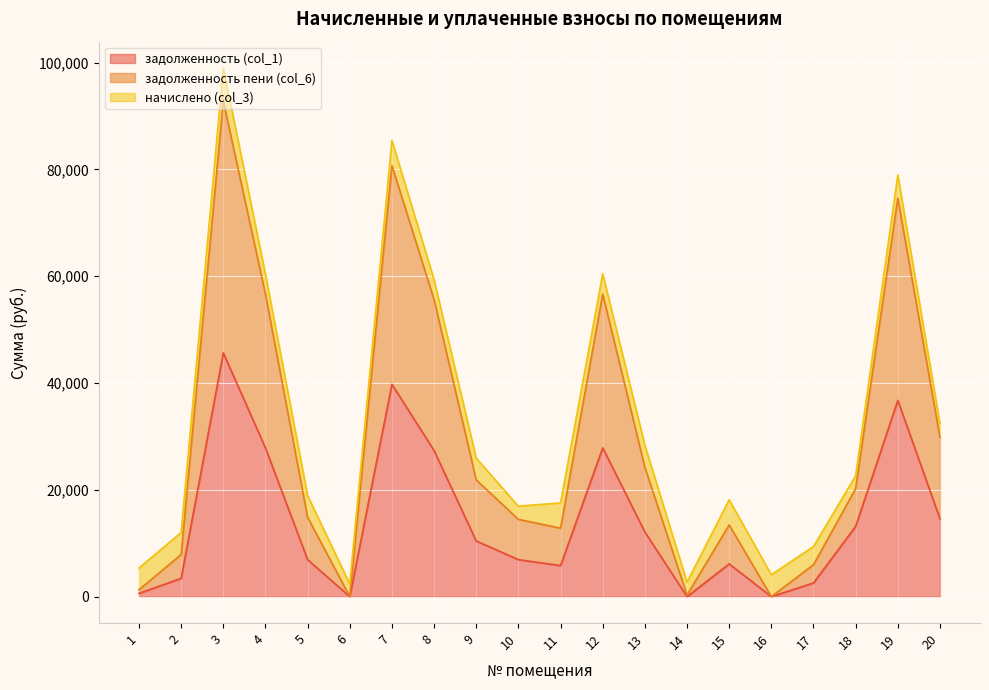

What is the total value across all series at 5?

18928.7